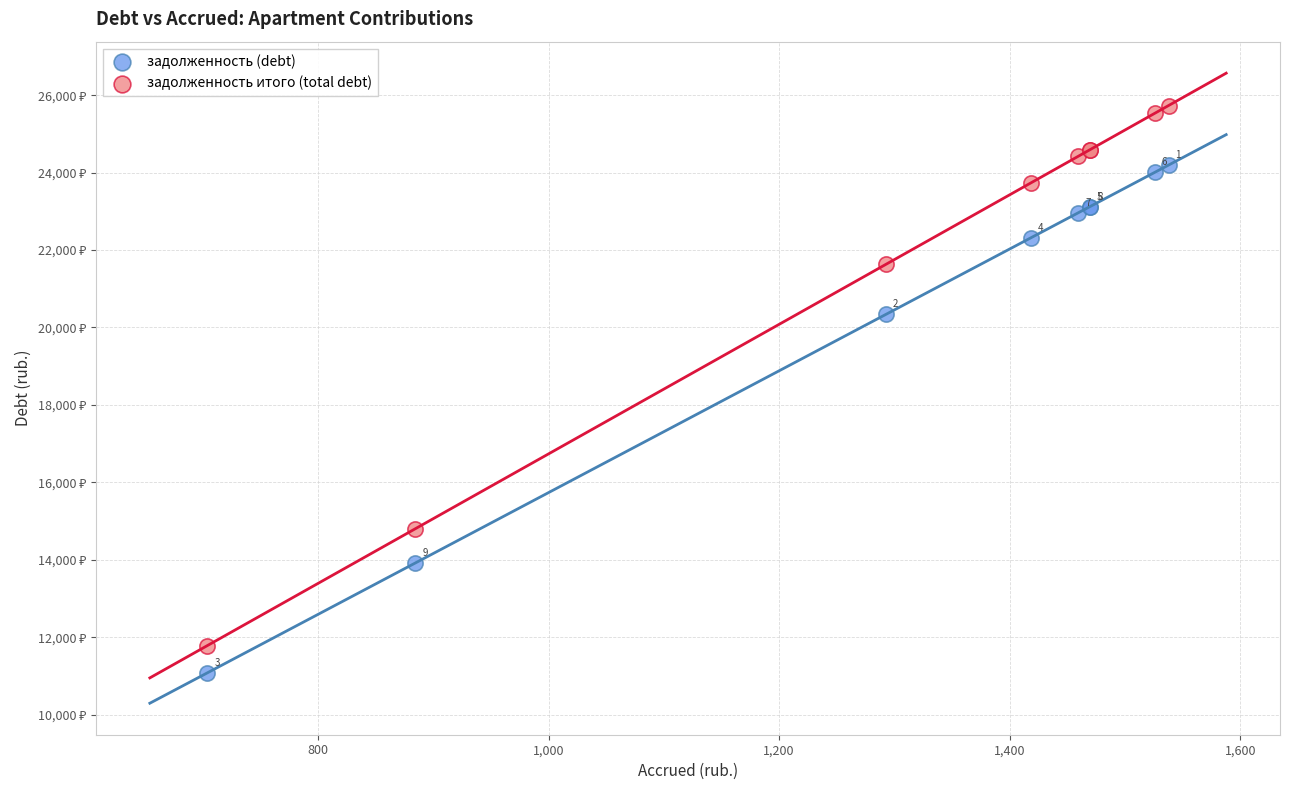

Which series has the widest spread of Y values?

задолженность итого (total debt)